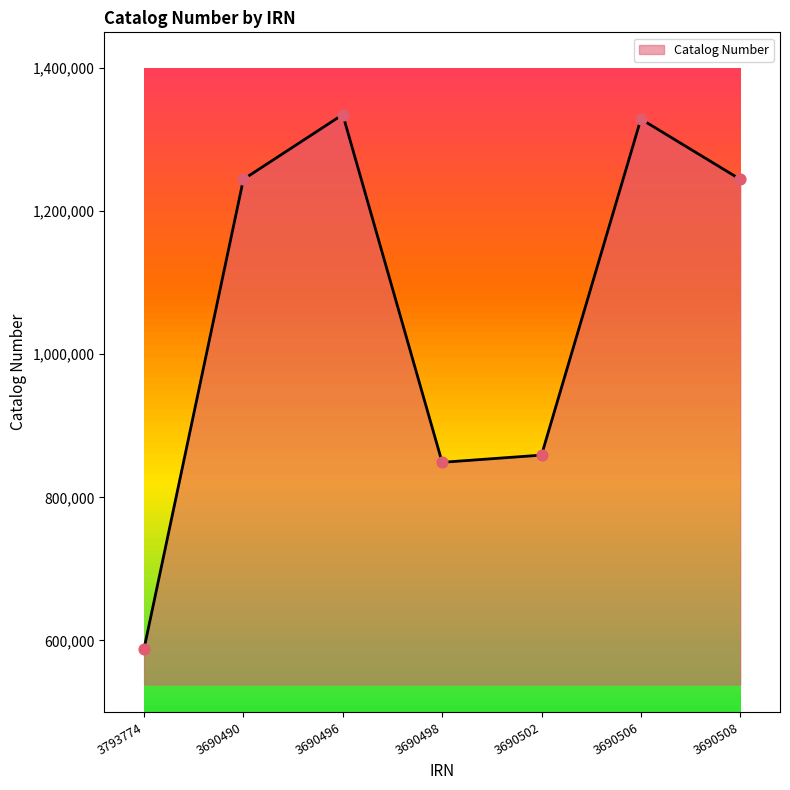

Approximately how many times larger is the value at 3690496 compared to 3690502?

1.6